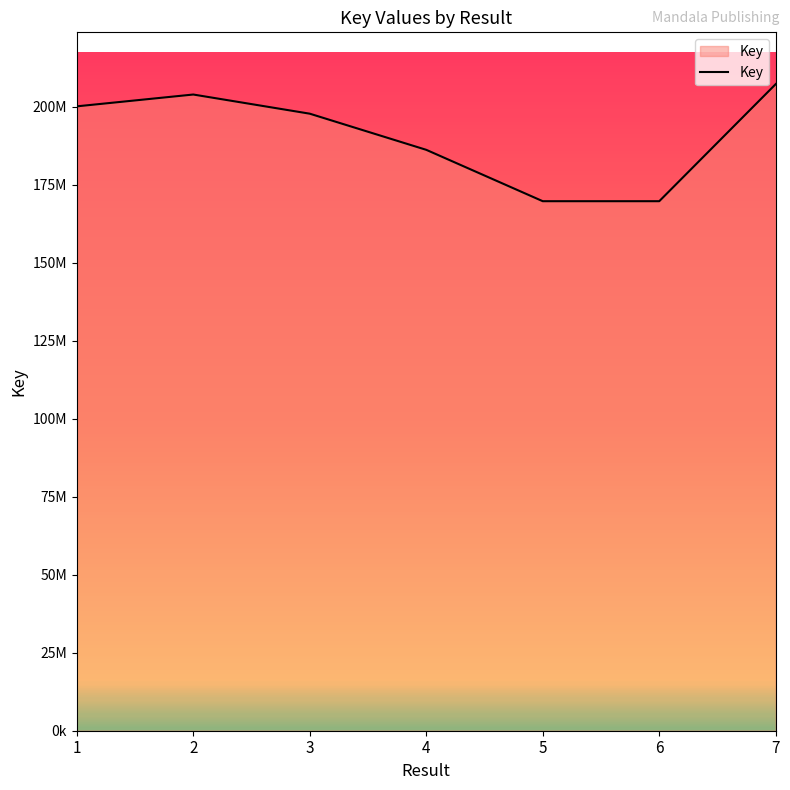

Reading right to left, list all the values displayed in this chart.

7=207290886	6=169741339	5=169741974	4=186209906	3=197794326	2=203938572	1=200150270